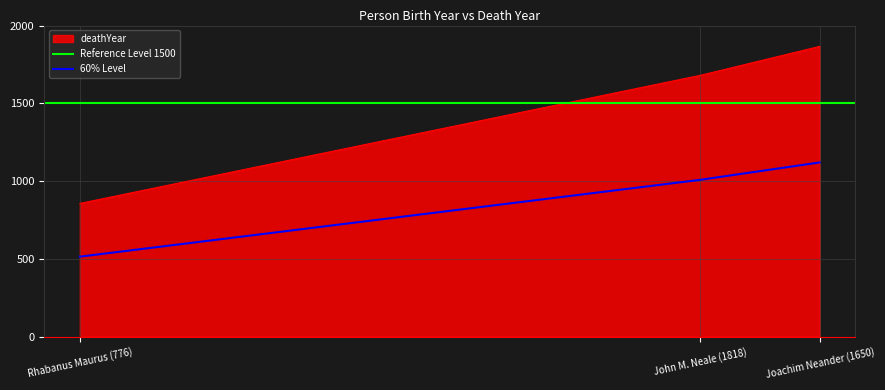

The 60% Level series shows 277.9 at Rhabanus Maurus (776). True or false?

False